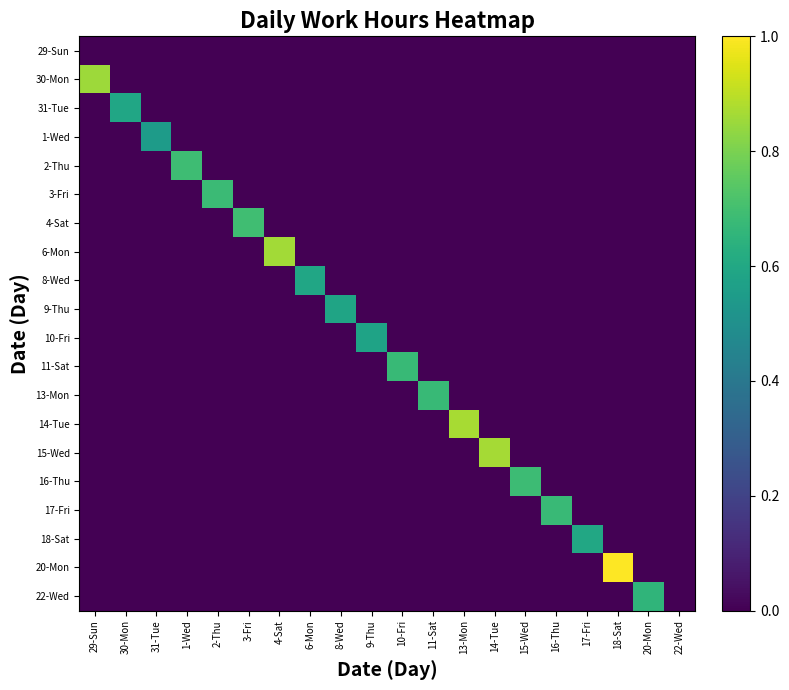

Reading left to right, list all the values displayed in this chart.

29-Sun: 29-Sun=0.0	30-Mon=0.0	31-Tue=0.0	1-Wed=0.0	2-Thu=0.0	3-Fri=0.0	4-Sat=0.0	6-Mon=0.0	8-Wed=0.0	9-Thu=0.0	10-Fri=0.0	11-Sat=0.0	13-Mon=0.0	14-Tue=0.0	15-Wed=0.0	16-Thu=0.0	17-Fri=0.0	18-Sat=0.0	20-Mon=0.0	22-Wed=0.0
30-Mon: 29-Sun=0.9	30-Mon=0.0	31-Tue=0.0	1-Wed=0.0	2-Thu=0.0	3-Fri=0.0	4-Sat=0.0	6-Mon=0.0	8-Wed=0.0	9-Thu=0.0	10-Fri=0.0	11-Sat=0.0	13-Mon=0.0	14-Tue=0.0	15-Wed=0.0	16-Thu=0.0	17-Fri=0.0	18-Sat=0.0	20-Mon=0.0	22-Wed=0.0
31-Tue: 29-Sun=0.0	30-Mon=0.6	31-Tue=0.0	1-Wed=0.0	2-Thu=0.0	3-Fri=0.0	4-Sat=0.0	6-Mon=0.0	8-Wed=0.0	9-Thu=0.0	10-Fri=0.0	11-Sat=0.0	13-Mon=0.0	14-Tue=0.0	15-Wed=0.0	16-Thu=0.0	17-Fri=0.0	18-Sat=0.0	20-Mon=0.0	22-Wed=0.0
1-Wed: 29-Sun=0.0	30-Mon=0.0	31-Tue=0.5	1-Wed=0.0	2-Thu=0.0	3-Fri=0.0	4-Sat=0.0	6-Mon=0.0	8-Wed=0.0	9-Thu=0.0	10-Fri=0.0	11-Sat=0.0	13-Mon=0.0	14-Tue=0.0	15-Wed=0.0	16-Thu=0.0	17-Fri=0.0	18-Sat=0.0	20-Mon=0.0	22-Wed=0.0
2-Thu: 29-Sun=0.0	30-Mon=0.0	31-Tue=0.0	1-Wed=0.7	2-Thu=0.0	3-Fri=0.0	4-Sat=0.0	6-Mon=0.0	8-Wed=0.0	9-Thu=0.0	10-Fri=0.0	11-Sat=0.0	13-Mon=0.0	14-Tue=0.0	15-Wed=0.0	16-Thu=0.0	17-Fri=0.0	18-Sat=0.0	20-Mon=0.0	22-Wed=0.0
3-Fri: 29-Sun=0.0	30-Mon=0.0	31-Tue=0.0	1-Wed=0.0	2-Thu=0.7	3-Fri=0.0	4-Sat=0.0	6-Mon=0.0	8-Wed=0.0	9-Thu=0.0	10-Fri=0.0	11-Sat=0.0	13-Mon=0.0	14-Tue=0.0	15-Wed=0.0	16-Thu=0.0	17-Fri=0.0	18-Sat=0.0	20-Mon=0.0	22-Wed=0.0
4-Sat: 29-Sun=0.0	30-Mon=0.0	31-Tue=0.0	1-Wed=0.0	2-Thu=0.0	3-Fri=0.7	4-Sat=0.0	6-Mon=0.0	8-Wed=0.0	9-Thu=0.0	10-Fri=0.0	11-Sat=0.0	13-Mon=0.0	14-Tue=0.0	15-Wed=0.0	16-Thu=0.0	17-Fri=0.0	18-Sat=0.0	20-Mon=0.0	22-Wed=0.0
6-Mon: 29-Sun=0.0	30-Mon=0.0	31-Tue=0.0	1-Wed=0.0	2-Thu=0.0	3-Fri=0.0	4-Sat=0.9	6-Mon=0.0	8-Wed=0.0	9-Thu=0.0	10-Fri=0.0	11-Sat=0.0	13-Mon=0.0	14-Tue=0.0	15-Wed=0.0	16-Thu=0.0	17-Fri=0.0	18-Sat=0.0	20-Mon=0.0	22-Wed=0.0
8-Wed: 29-Sun=0.0	30-Mon=0.0	31-Tue=0.0	1-Wed=0.0	2-Thu=0.0	3-Fri=0.0	4-Sat=0.0	6-Mon=0.6	8-Wed=0.0	9-Thu=0.0	10-Fri=0.0	11-Sat=0.0	13-Mon=0.0	14-Tue=0.0	15-Wed=0.0	16-Thu=0.0	17-Fri=0.0	18-Sat=0.0	20-Mon=0.0	22-Wed=0.0
9-Thu: 29-Sun=0.0	30-Mon=0.0	31-Tue=0.0	1-Wed=0.0	2-Thu=0.0	3-Fri=0.0	4-Sat=0.0	6-Mon=0.0	8-Wed=0.6	9-Thu=0.0	10-Fri=0.0	11-Sat=0.0	13-Mon=0.0	14-Tue=0.0	15-Wed=0.0	16-Thu=0.0	17-Fri=0.0	18-Sat=0.0	20-Mon=0.0	22-Wed=0.0
10-Fri: 29-Sun=0.0	30-Mon=0.0	31-Tue=0.0	1-Wed=0.0	2-Thu=0.0	3-Fri=0.0	4-Sat=0.0	6-Mon=0.0	8-Wed=0.0	9-Thu=0.6	10-Fri=0.0	11-Sat=0.0	13-Mon=0.0	14-Tue=0.0	15-Wed=0.0	16-Thu=0.0	17-Fri=0.0	18-Sat=0.0	20-Mon=0.0	22-Wed=0.0
11-Sat: 29-Sun=0.0	30-Mon=0.0	31-Tue=0.0	1-Wed=0.0	2-Thu=0.0	3-Fri=0.0	4-Sat=0.0	6-Mon=0.0	8-Wed=0.0	9-Thu=0.0	10-Fri=0.7	11-Sat=0.0	13-Mon=0.0	14-Tue=0.0	15-Wed=0.0	16-Thu=0.0	17-Fri=0.0	18-Sat=0.0	20-Mon=0.0	22-Wed=0.0
13-Mon: 29-Sun=0.0	30-Mon=0.0	31-Tue=0.0	1-Wed=0.0	2-Thu=0.0	3-Fri=0.0	4-Sat=0.0	6-Mon=0.0	8-Wed=0.0	9-Thu=0.0	10-Fri=0.0	11-Sat=0.7	13-Mon=0.0	14-Tue=0.0	15-Wed=0.0	16-Thu=0.0	17-Fri=0.0	18-Sat=0.0	20-Mon=0.0	22-Wed=0.0
14-Tue: 29-Sun=0.0	30-Mon=0.0	31-Tue=0.0	1-Wed=0.0	2-Thu=0.0	3-Fri=0.0	4-Sat=0.0	6-Mon=0.0	8-Wed=0.0	9-Thu=0.0	10-Fri=0.0	11-Sat=0.0	13-Mon=0.9	14-Tue=0.0	15-Wed=0.0	16-Thu=0.0	17-Fri=0.0	18-Sat=0.0	20-Mon=0.0	22-Wed=0.0
15-Wed: 29-Sun=0.0	30-Mon=0.0	31-Tue=0.0	1-Wed=0.0	2-Thu=0.0	3-Fri=0.0	4-Sat=0.0	6-Mon=0.0	8-Wed=0.0	9-Thu=0.0	10-Fri=0.0	11-Sat=0.0	13-Mon=0.0	14-Tue=0.9	15-Wed=0.0	16-Thu=0.0	17-Fri=0.0	18-Sat=0.0	20-Mon=0.0	22-Wed=0.0
16-Thu: 29-Sun=0.0	30-Mon=0.0	31-Tue=0.0	1-Wed=0.0	2-Thu=0.0	3-Fri=0.0	4-Sat=0.0	6-Mon=0.0	8-Wed=0.0	9-Thu=0.0	10-Fri=0.0	11-Sat=0.0	13-Mon=0.0	14-Tue=0.0	15-Wed=0.7	16-Thu=0.0	17-Fri=0.0	18-Sat=0.0	20-Mon=0.0	22-Wed=0.0
17-Fri: 29-Sun=0.0	30-Mon=0.0	31-Tue=0.0	1-Wed=0.0	2-Thu=0.0	3-Fri=0.0	4-Sat=0.0	6-Mon=0.0	8-Wed=0.0	9-Thu=0.0	10-Fri=0.0	11-Sat=0.0	13-Mon=0.0	14-Tue=0.0	15-Wed=0.0	16-Thu=0.7	17-Fri=0.0	18-Sat=0.0	20-Mon=0.0	22-Wed=0.0
18-Sat: 29-Sun=0.0	30-Mon=0.0	31-Tue=0.0	1-Wed=0.0	2-Thu=0.0	3-Fri=0.0	4-Sat=0.0	6-Mon=0.0	8-Wed=0.0	9-Thu=0.0	10-Fri=0.0	11-Sat=0.0	13-Mon=0.0	14-Tue=0.0	15-Wed=0.0	16-Thu=0.0	17-Fri=0.6	18-Sat=0.0	20-Mon=0.0	22-Wed=0.0
20-Mon: 29-Sun=0.0	30-Mon=0.0	31-Tue=0.0	1-Wed=0.0	2-Thu=0.0	3-Fri=0.0	4-Sat=0.0	6-Mon=0.0	8-Wed=0.0	9-Thu=0.0	10-Fri=0.0	11-Sat=0.0	13-Mon=0.0	14-Tue=0.0	15-Wed=0.0	16-Thu=0.0	17-Fri=0.0	18-Sat=1.0	20-Mon=0.0	22-Wed=0.0
22-Wed: 29-Sun=0.0	30-Mon=0.0	31-Tue=0.0	1-Wed=0.0	2-Thu=0.0	3-Fri=0.0	4-Sat=0.0	6-Mon=0.0	8-Wed=0.0	9-Thu=0.0	10-Fri=0.0	11-Sat=0.0	13-Mon=0.0	14-Tue=0.0	15-Wed=0.0	16-Thu=0.0	17-Fri=0.0	18-Sat=0.0	20-Mon=0.7	22-Wed=0.0